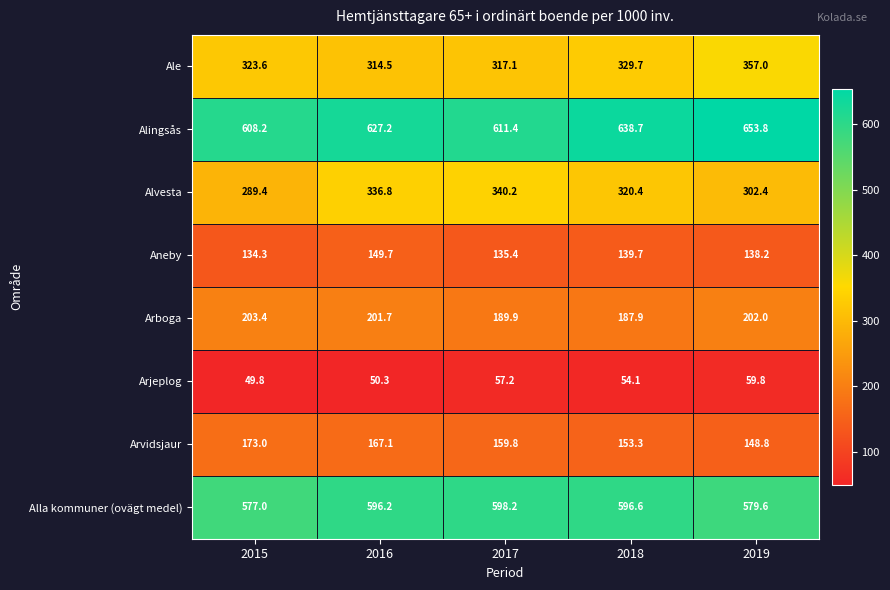

At how many categories does at least one series exceed 102?

5